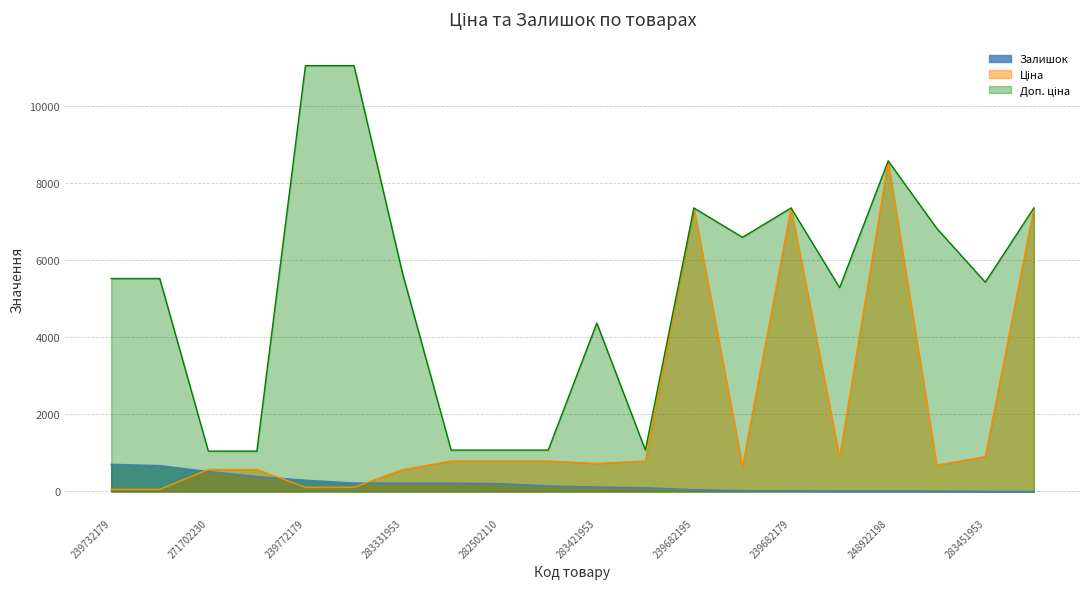

What is the difference between the maximum and second lowest values in the Ціна series?

8525.8